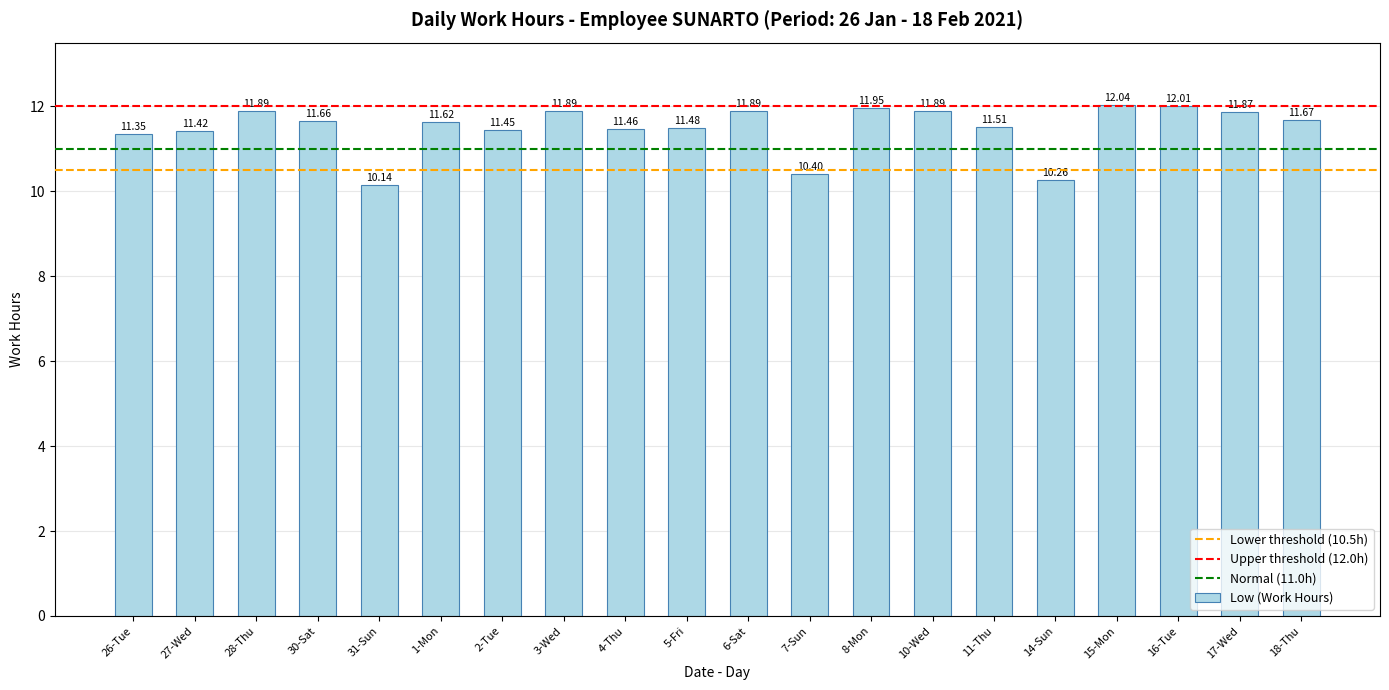

Approximately how many times larger is the value at 26-Tue compared to 2-Tue?

1.0